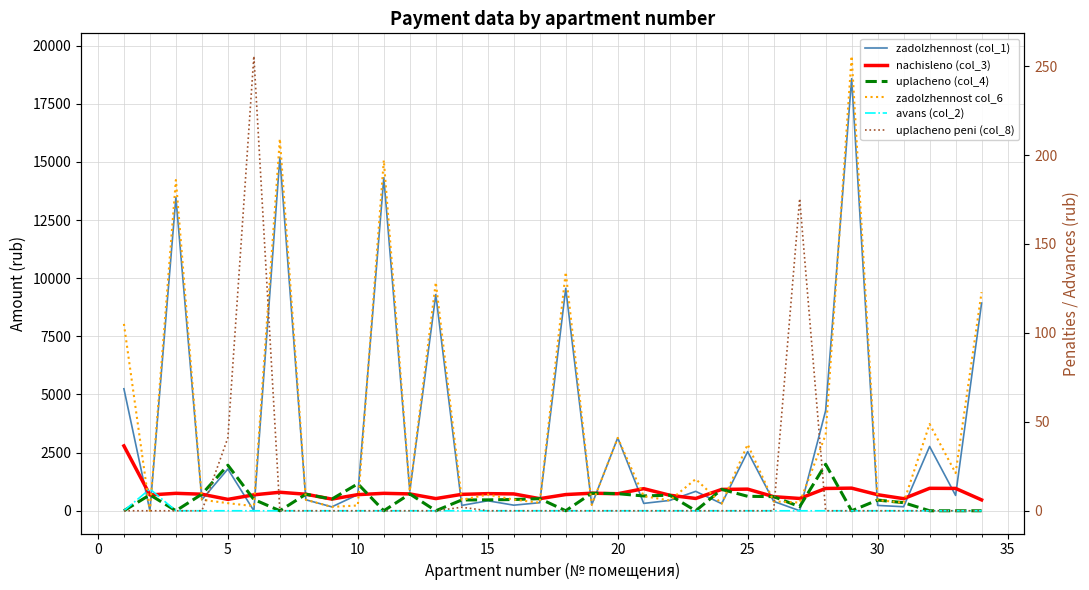

The nachisleno (col_3) series shows 1606.0 at 23. True or false?

False